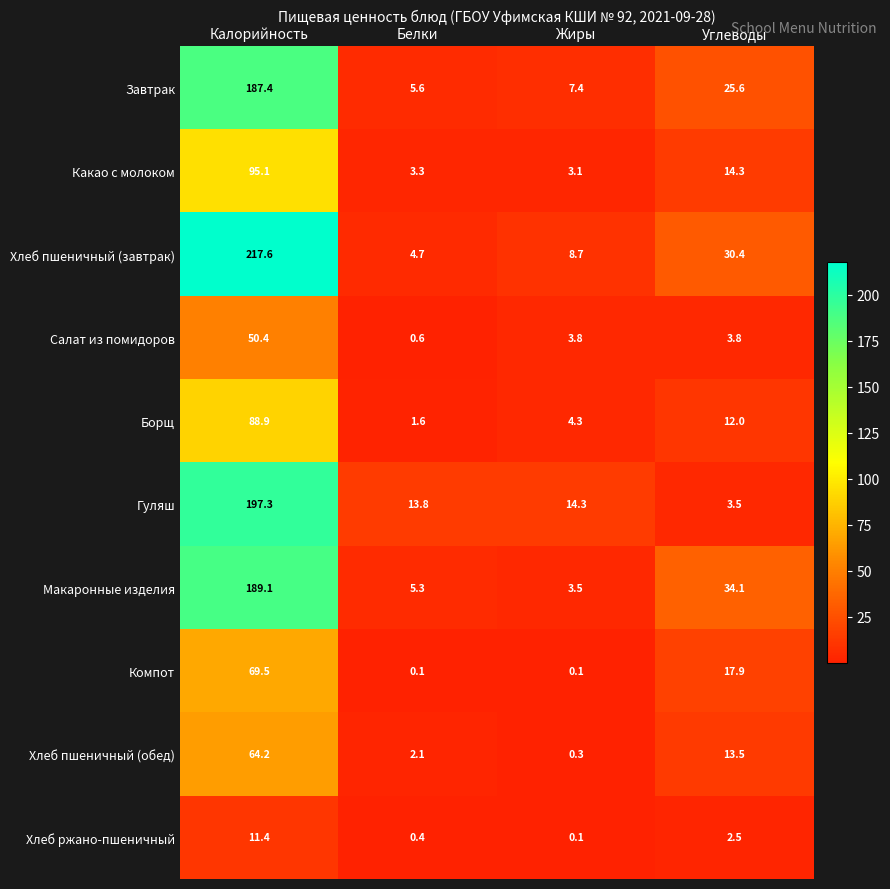

At which label does Борщ reach its minimum?

Белки